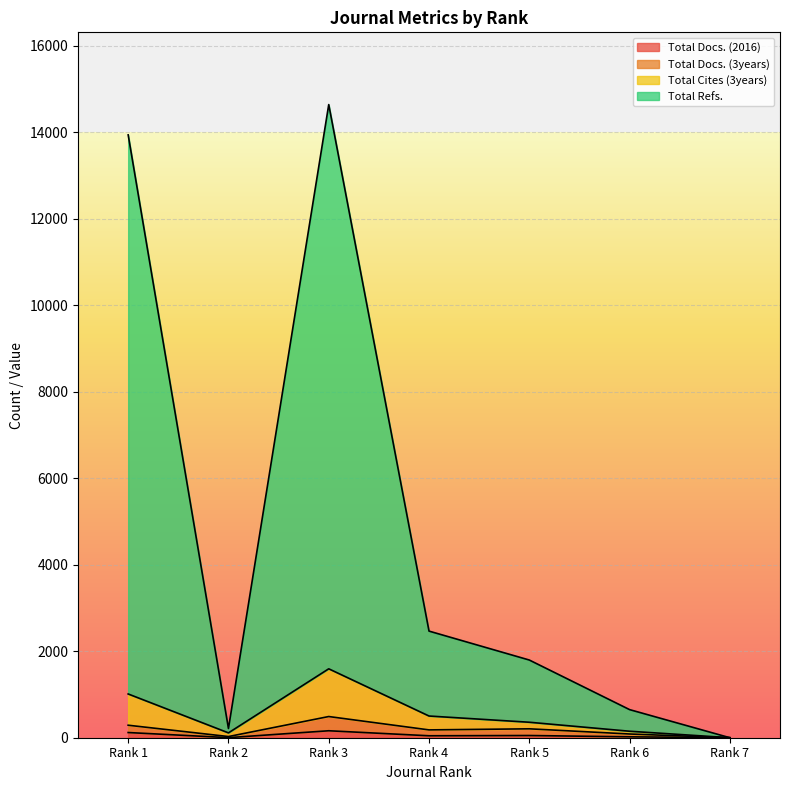

Which category has the highest value in the Total Refs. series?

Rank 3